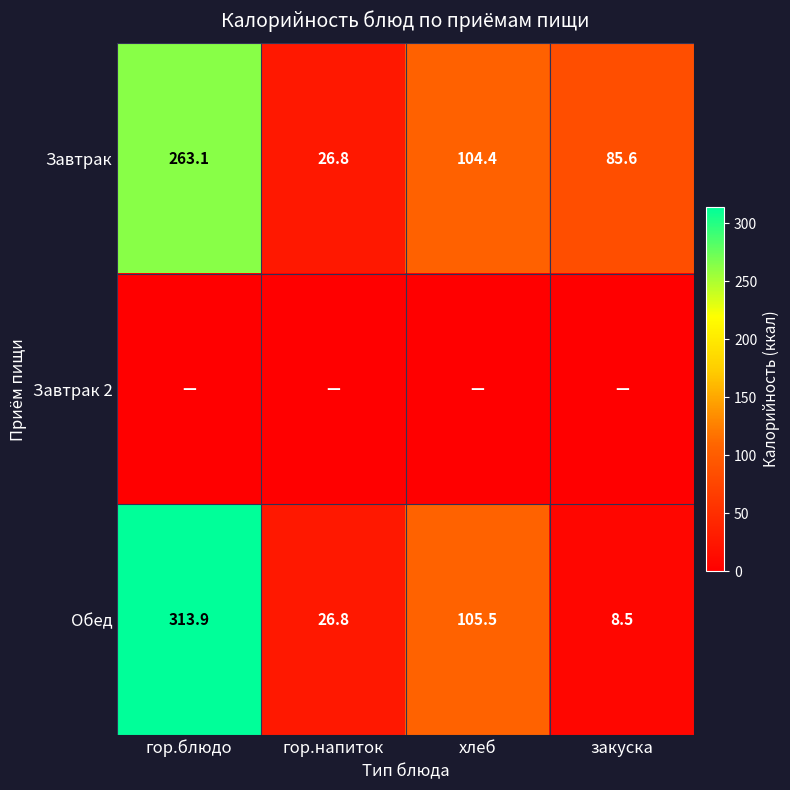

What value does the Обед series have at гор.напиток?

26.8